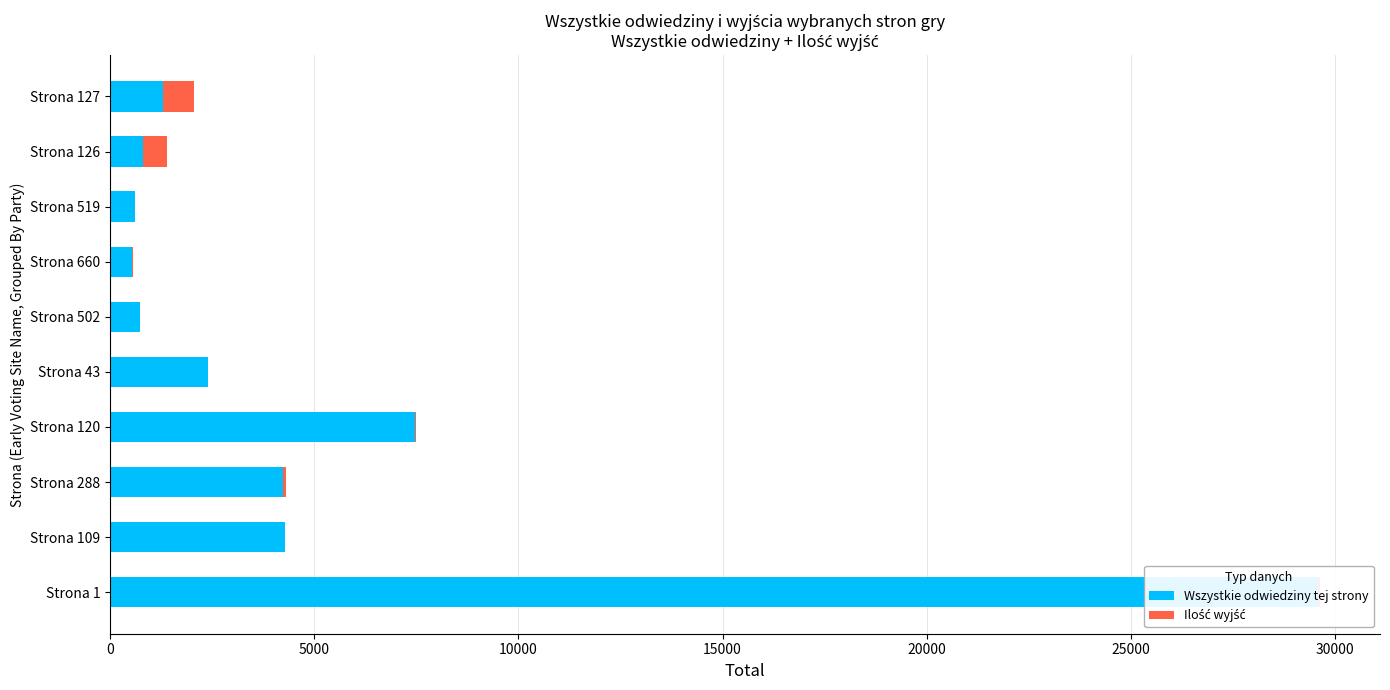

How many values in the Wszystkie odwiedziny tej strony series are below 2389?

5